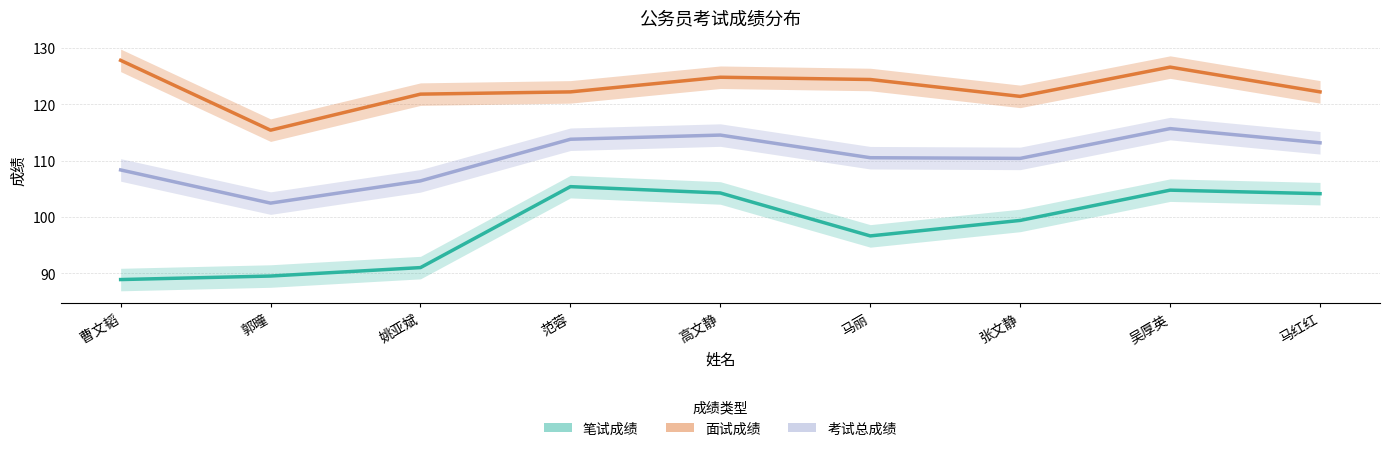

What position from the left is 范蓉?

4